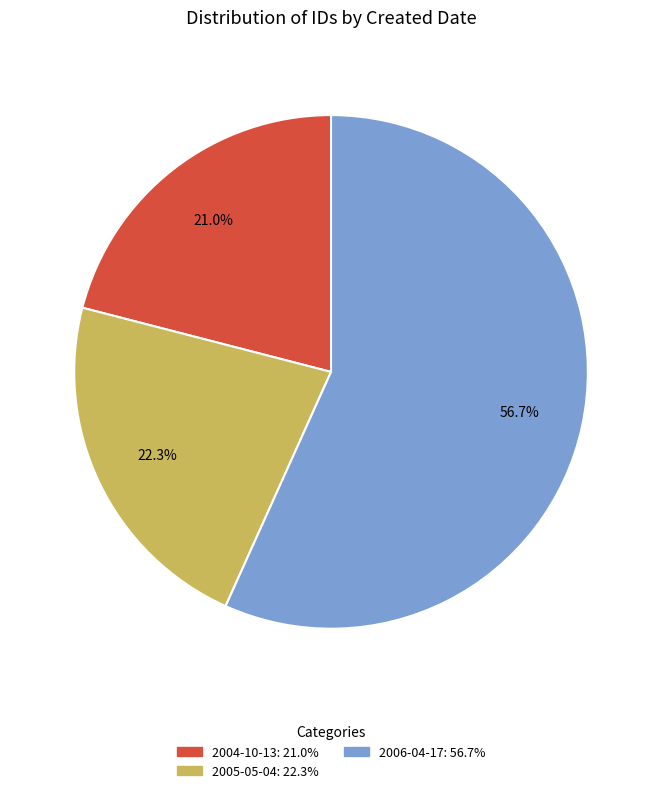

Does any single category account for the majority?

Yes